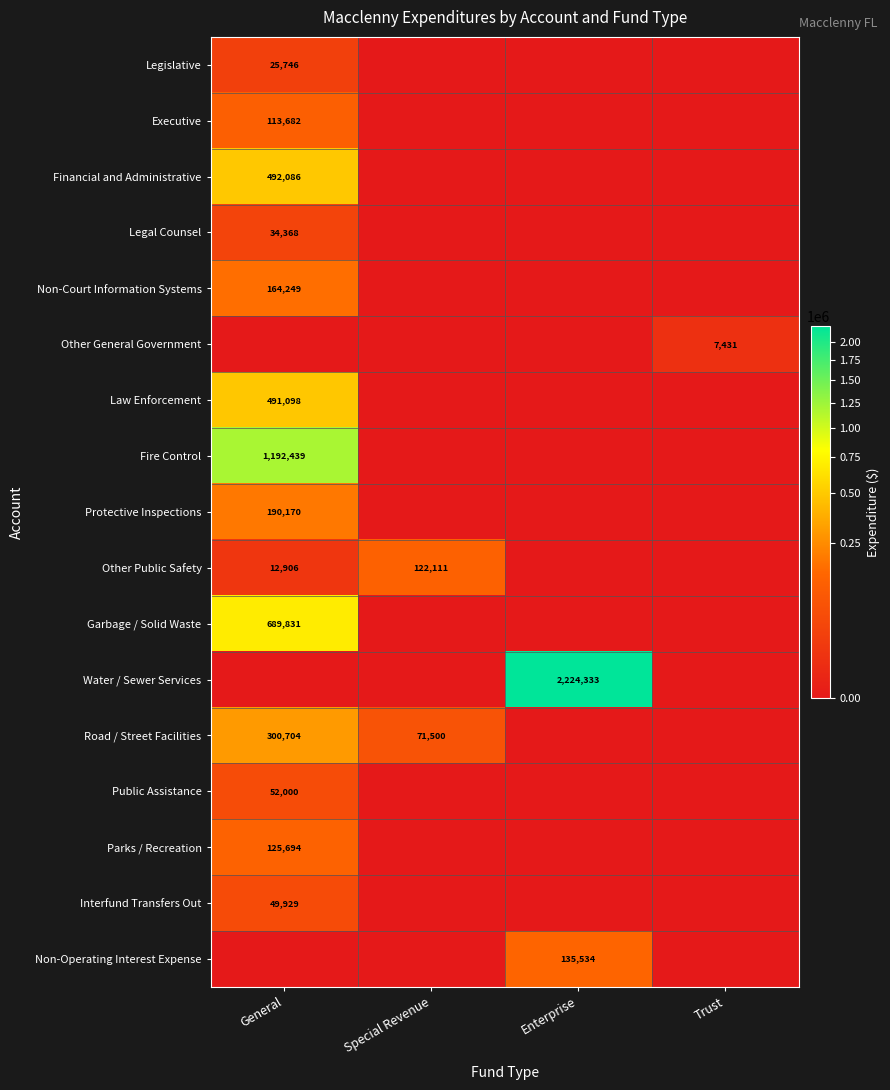

Is it true that Parks / Recreation equals 178722 at General?

False